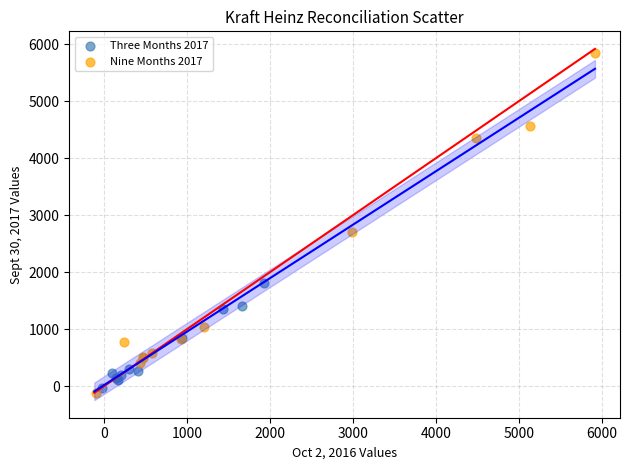

Which series reaches the maximum Y coordinate?

Nine Months 2017